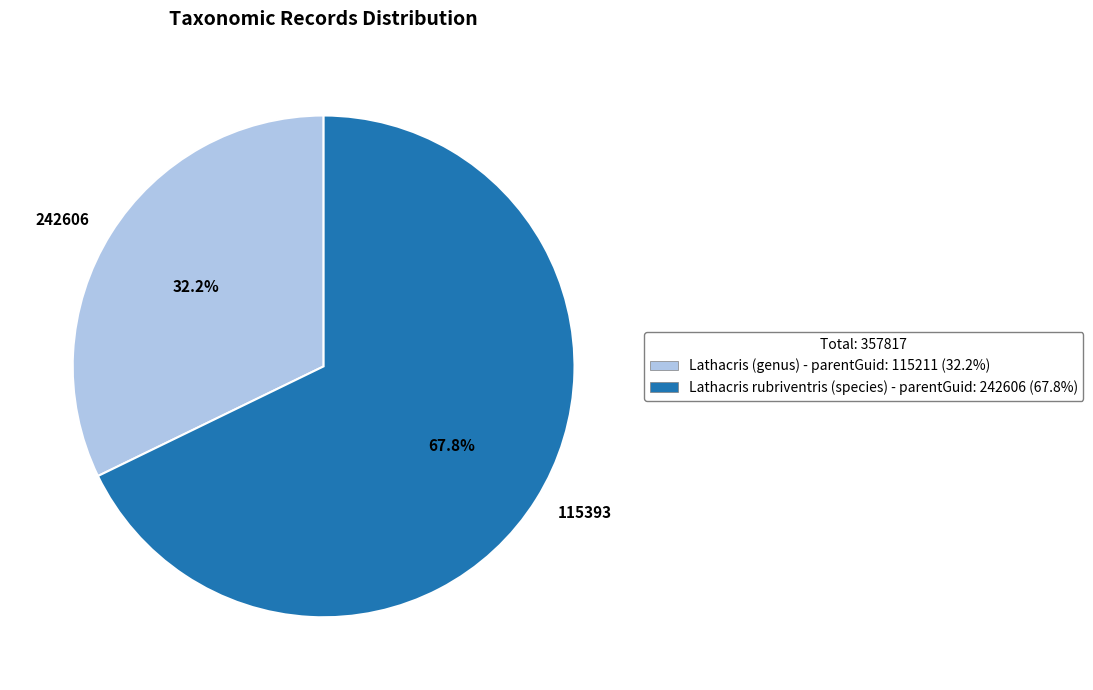

Count the number of slices in the pie.

2